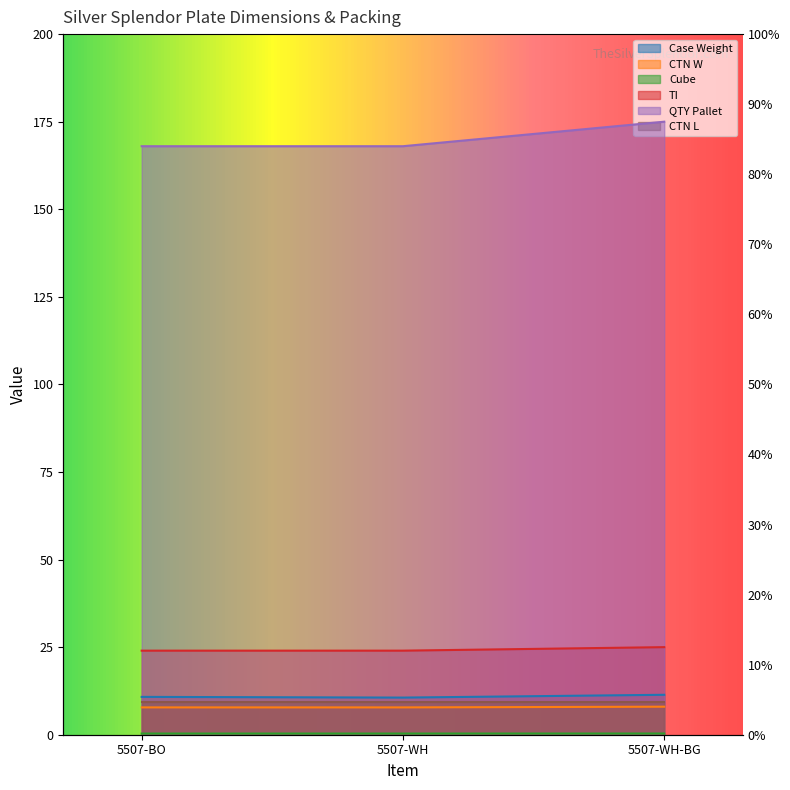

What is the greatest value displayed?

175.0